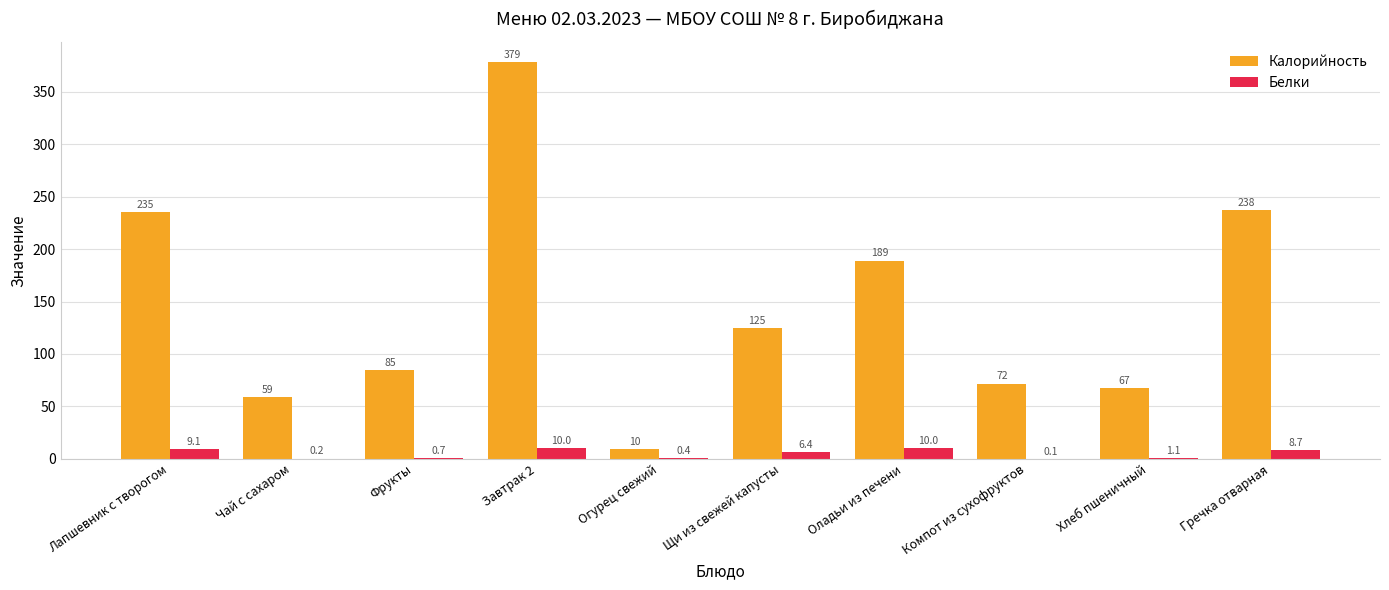

Reading left to right, list all the values displayed in this chart.

Калорийность: Лапшевник с творогом=235.3	Чай с сахаром=58.8	Фрукты=84.6	Завтрак 2=378.7	Огурец свежий=9.6	Щи из свежей капусты=124.7	Оладьи из печени=189.1	Компот из сухофруктов=71.8	Хлеб пшеничный=67.2	Гречка отварная=237.6
Белки: Лапшевник с творогом=9.1	Чай с сахаром=0.2	Фрукты=0.7	Завтрак 2=10.0	Огурец свежий=0.4	Щи из свежей капусты=6.4	Оладьи из печени=10.0	Компот из сухофруктов=0.1	Хлеб пшеничный=1.1	Гречка отварная=8.7